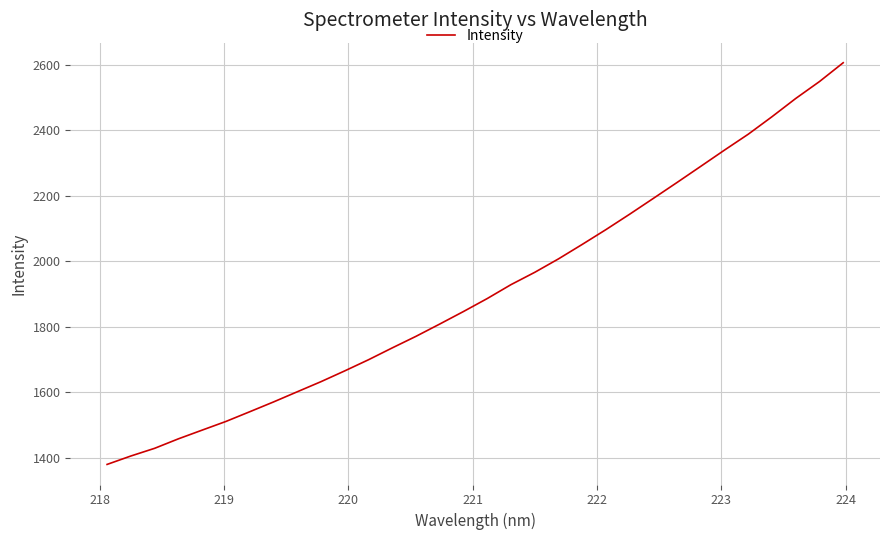

What is the maximum value shown in the chart?

2605.4